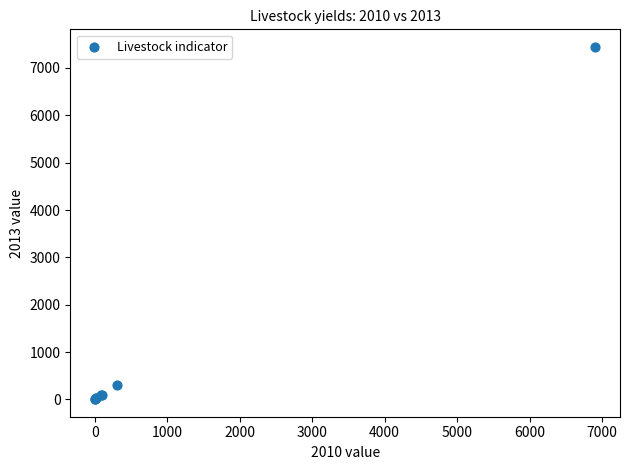

What Y value in the scatter plot is closest to 3725?

308.1